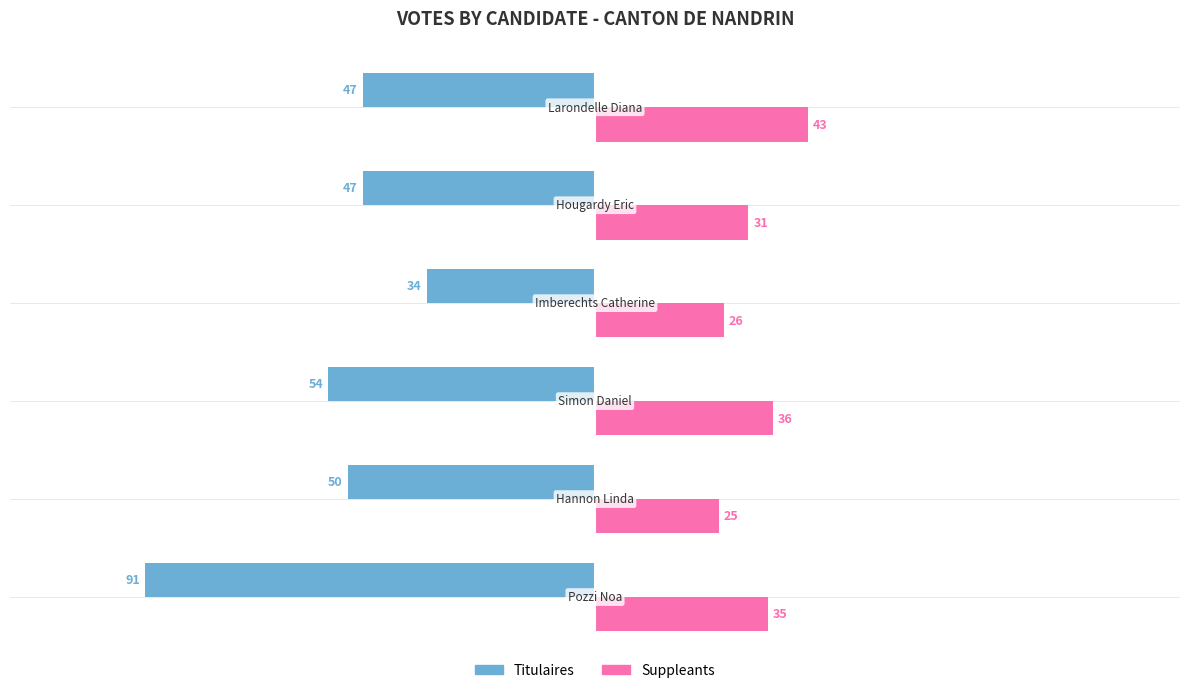

Which series has the widest spread of values?

Titulaires